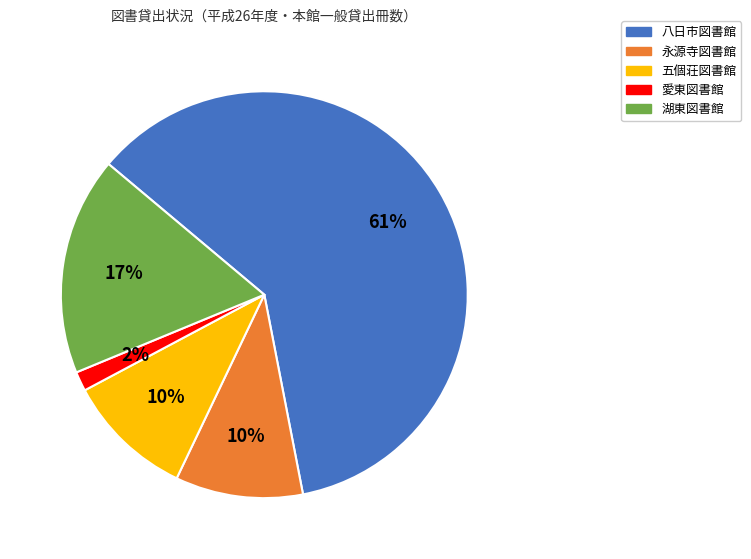

Approximately how many times larger is the value at 永源寺図書館 compared to 湖東図書館?

0.6